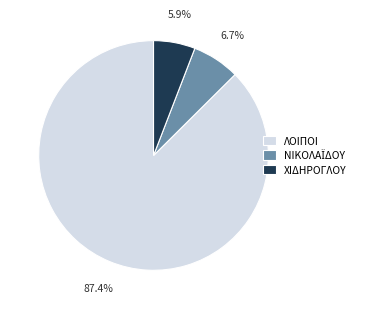

To the nearest percent, what is the average slice percentage?

33%